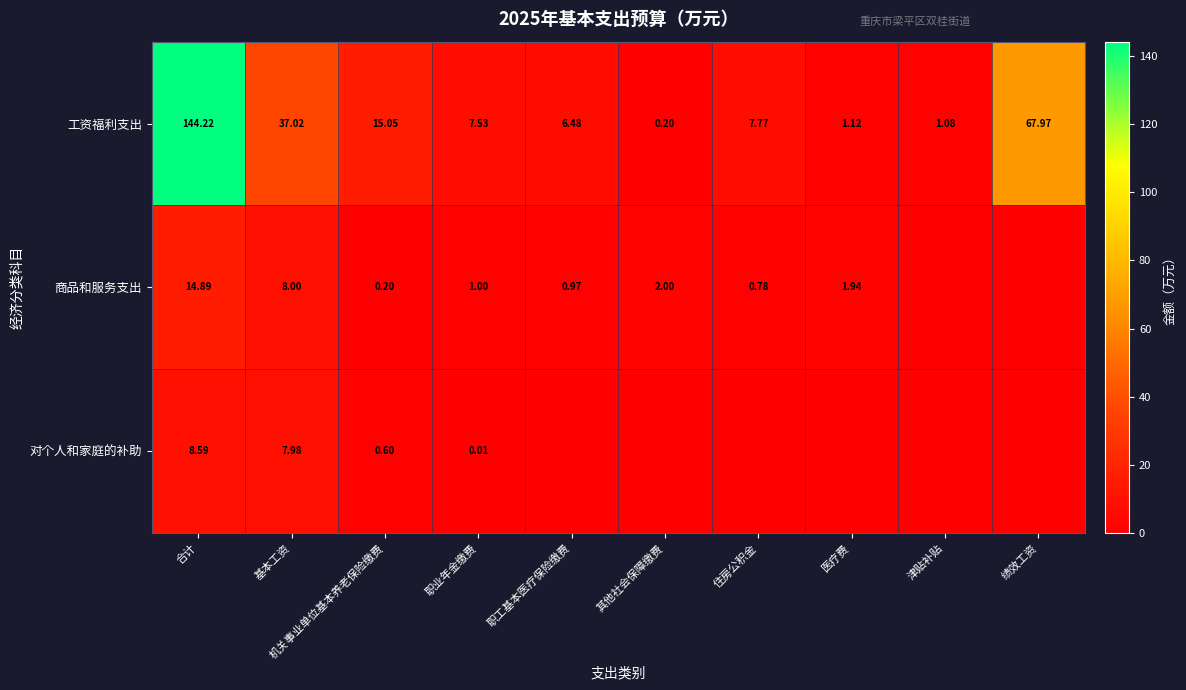

Where is 工资福利支出 nearest to the value 72?

绩效工资